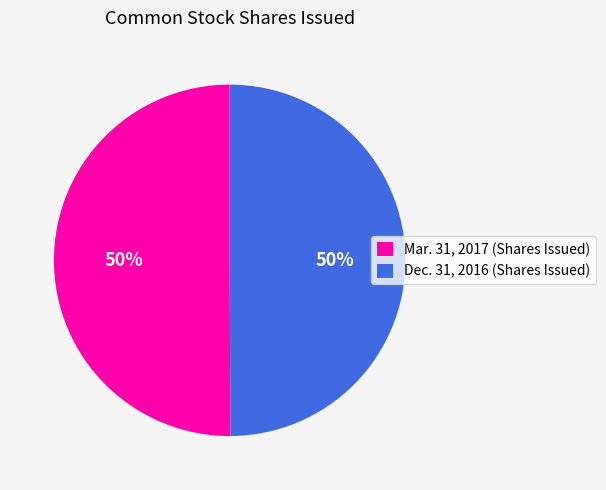

To the nearest percent, what is the average slice percentage?

50%